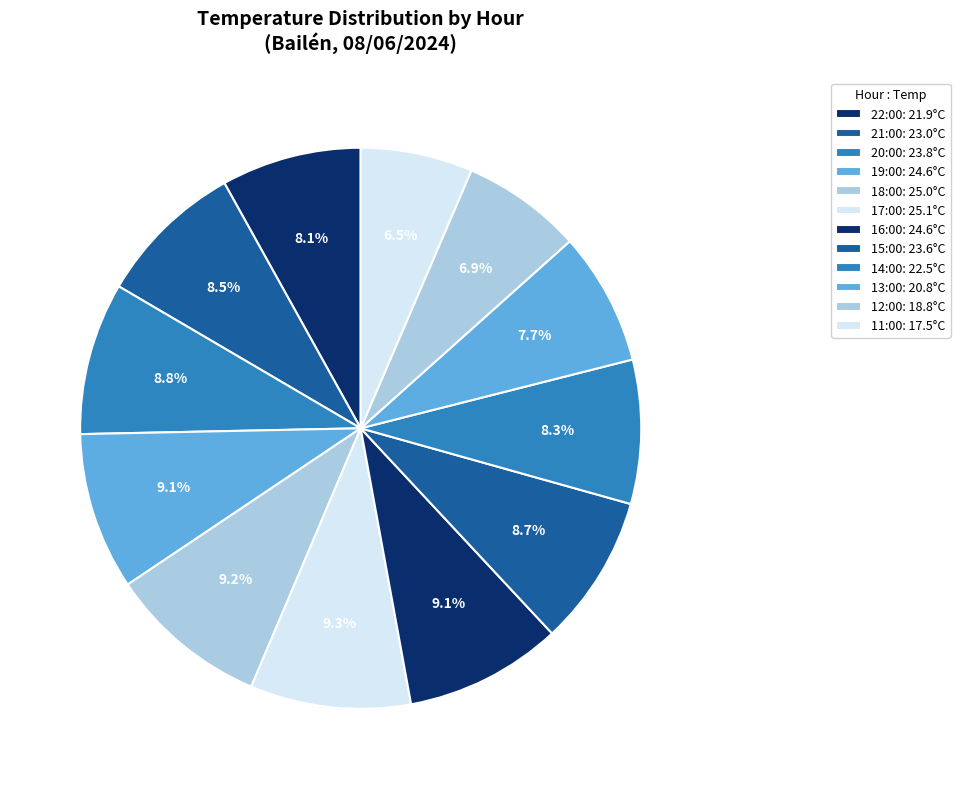

True or false: 18:00 accounts for 9% of the total.

True